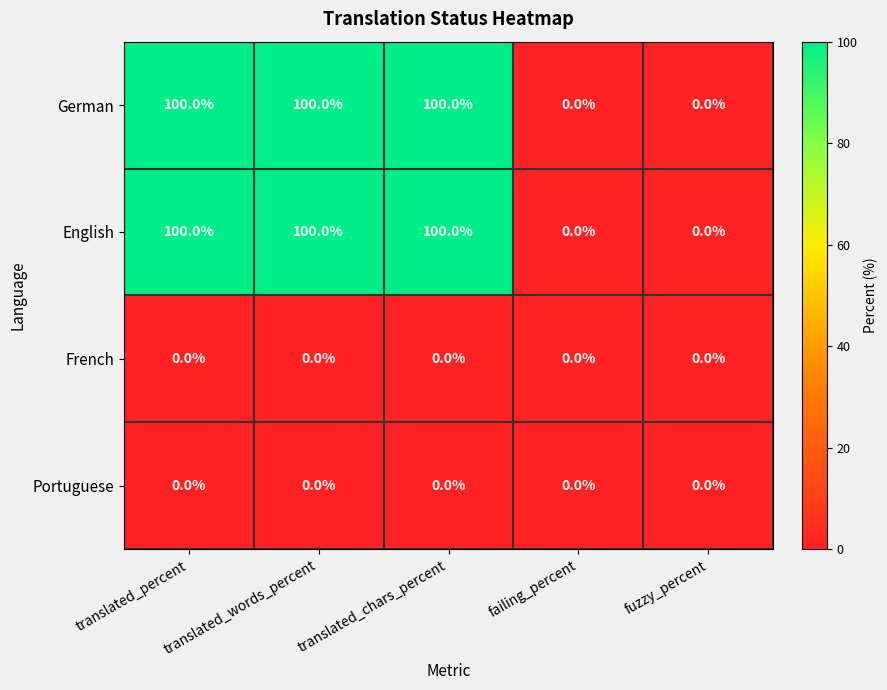

How many data points in English are less than 100?

2